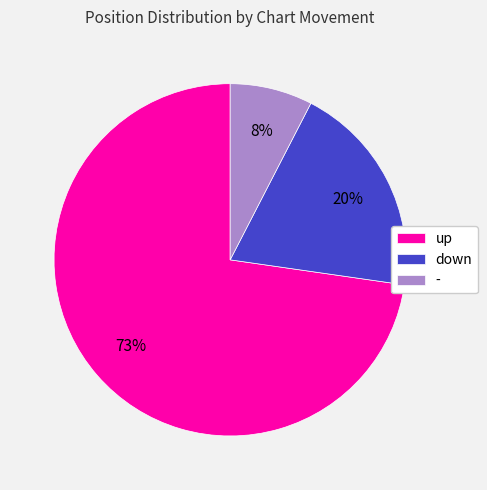

Approximately how many times larger is the value at - compared to down?

0.4